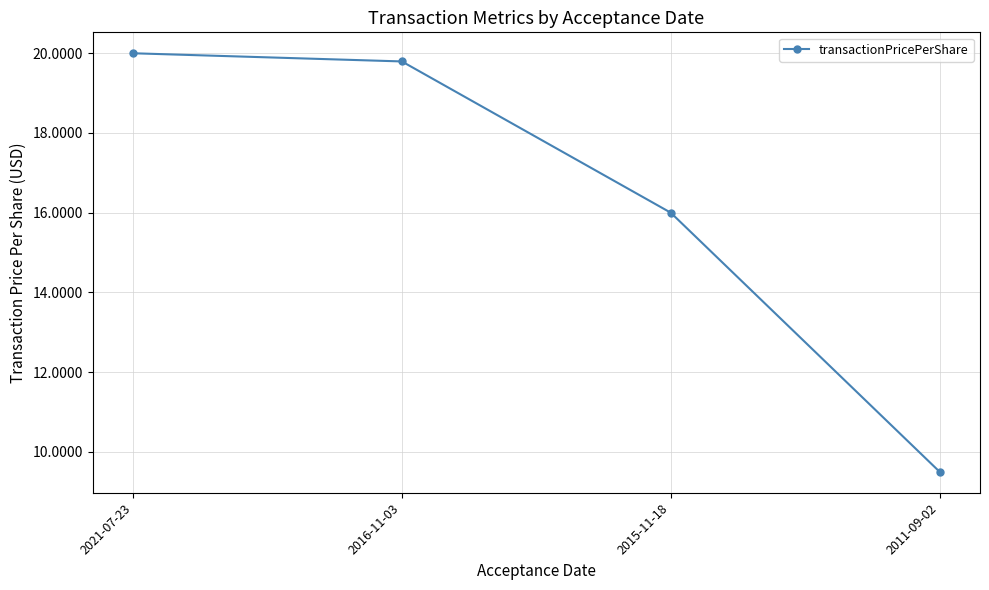

What is the difference between the maximum and second lowest values?

4.0